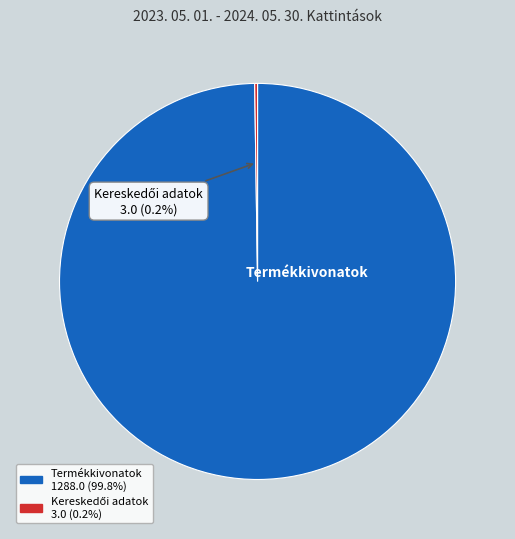

Which slice is the largest?

Termékkivonatok